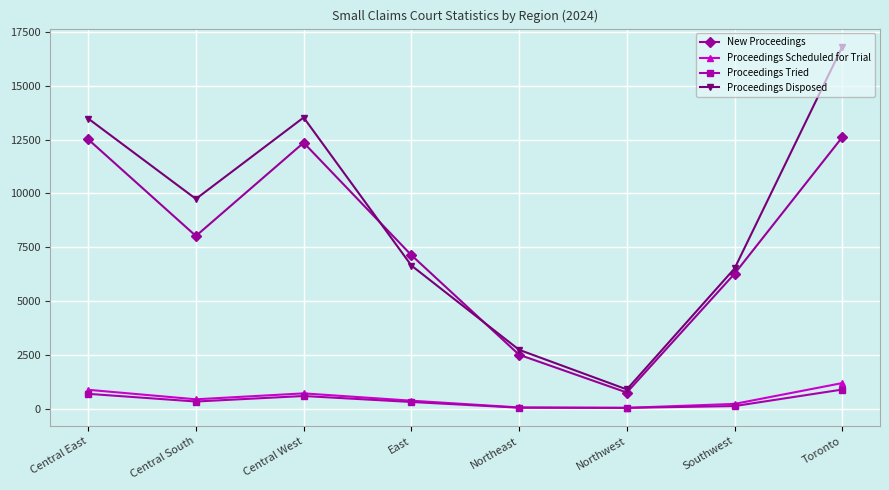

True or false: New Proceedings and Proceedings Tried cross at least once.

False